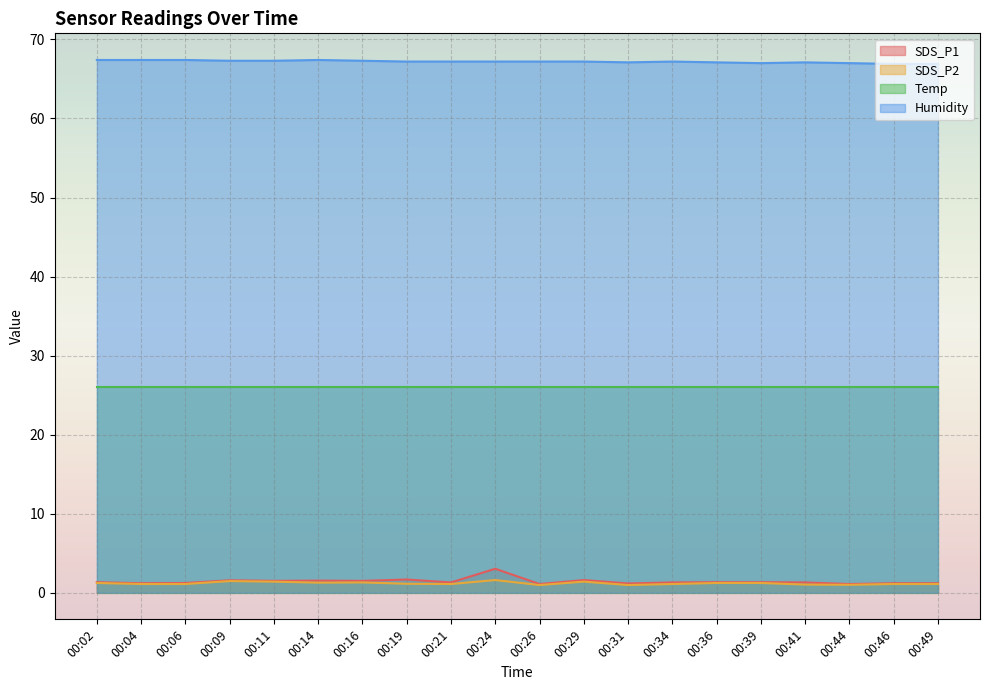

What is the value of the SDS_P1 point at the 10th from the left?

3.0